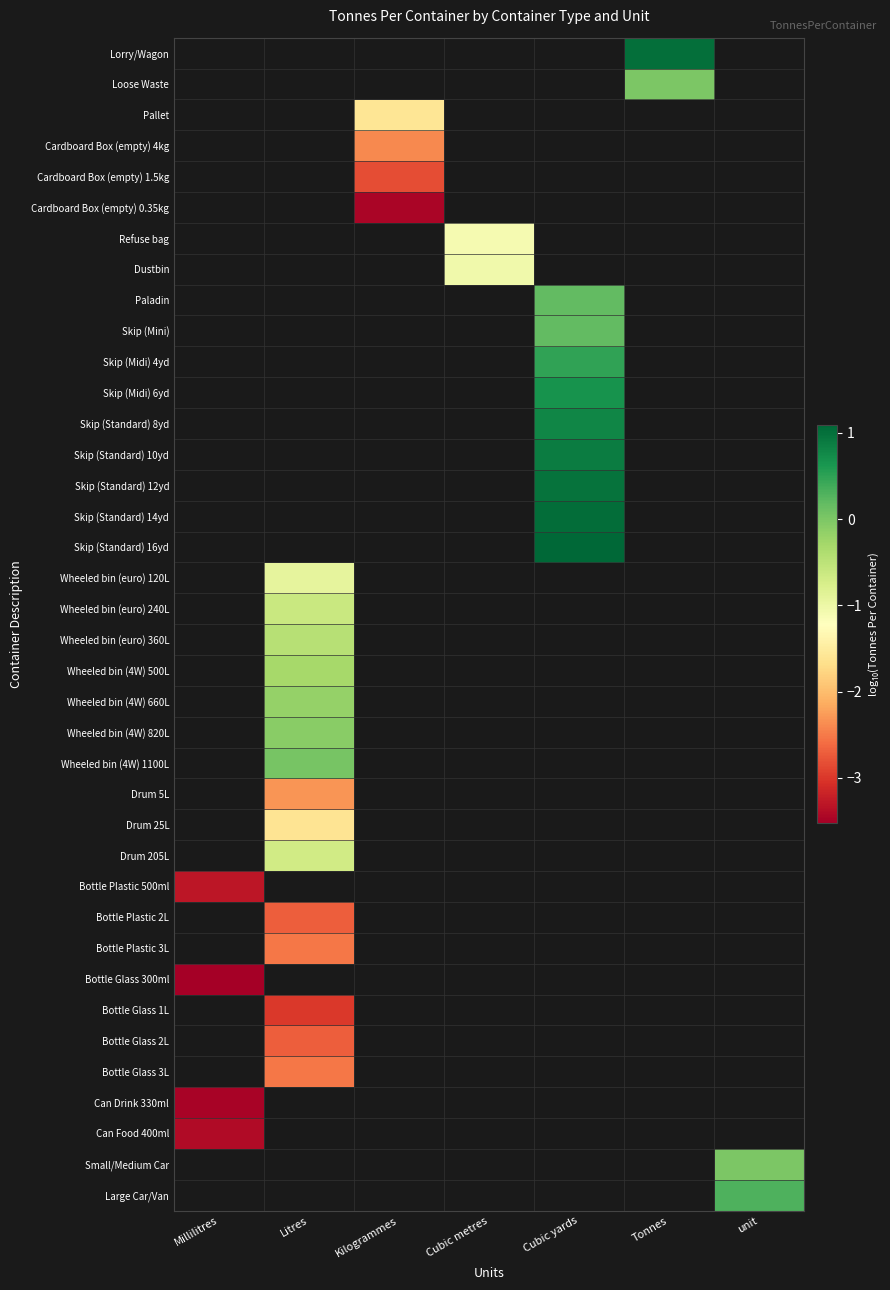

What is the highest value of the Can Drink 330ml series?

-3.5